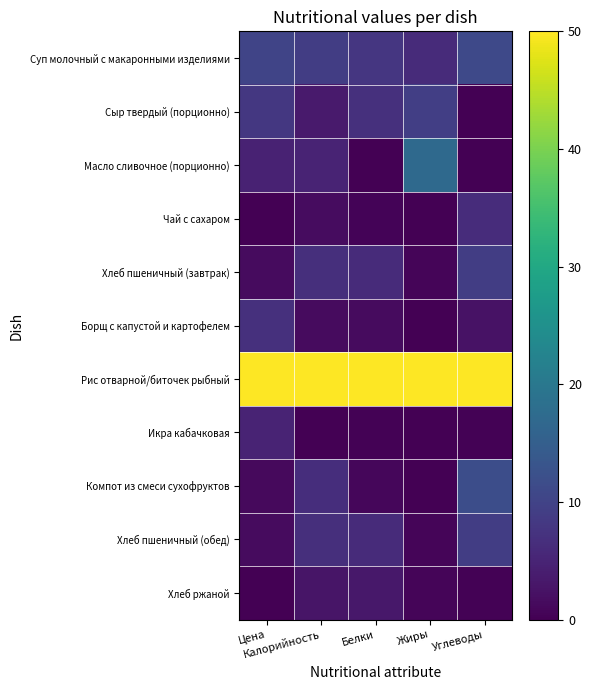

Reading right to left, what are all the values shown in this chart?

Суп молочный с макаронными изделиями: Углеводы=11.1	Жиры=6.2	Белки=8.0	Калорийность=9.0	Цена=10.2
Сыр твердый (порционно): Углеводы=0.0	Жиры=9.2	Белки=7.0	Калорийность=3.5	Цена=8.1
Масло сливочное (порционно): Углеводы=0.0	Жиры=17.1	Белки=0.0	Калорийность=4.9	Цена=4.9
Чай с сахаром: Углеводы=6.4	Жиры=0.0	Белки=0.4	Калорийность=1.7	Цена=0.0
Хлеб пшеничный (завтрак): Углеводы=9.1	Жиры=0.8	Белки=6.1	Калорийность=6.7	Цена=1.5
Борщ с капустой и картофелем: Углеводы=2.4	Жиры=0.1	Белки=1.5	Калорийность=1.4	Цена=6.9
Рис отварной/биточек рыбный: Углеводы=50.0	Жиры=50.0	Белки=50.0	Калорийность=50.0	Цена=50.0
Икра кабачковая: Углеводы=0.2	Жиры=0.0	Белки=0.3	Калорийность=0.0	Цена=5.0
Компот из смеси сухофруктов: Углеводы=11.8	Жиры=0.0	Белки=1.0	Калорийность=6.6	Цена=1.4
Хлеб пшеничный (обед): Углеводы=9.1	Жиры=0.8	Белки=6.1	Калорийность=6.7	Цена=1.5
Хлеб ржаной: Углеводы=0.2	Жиры=0.6	Белки=3.1	Калорийность=2.8	Цена=0.0